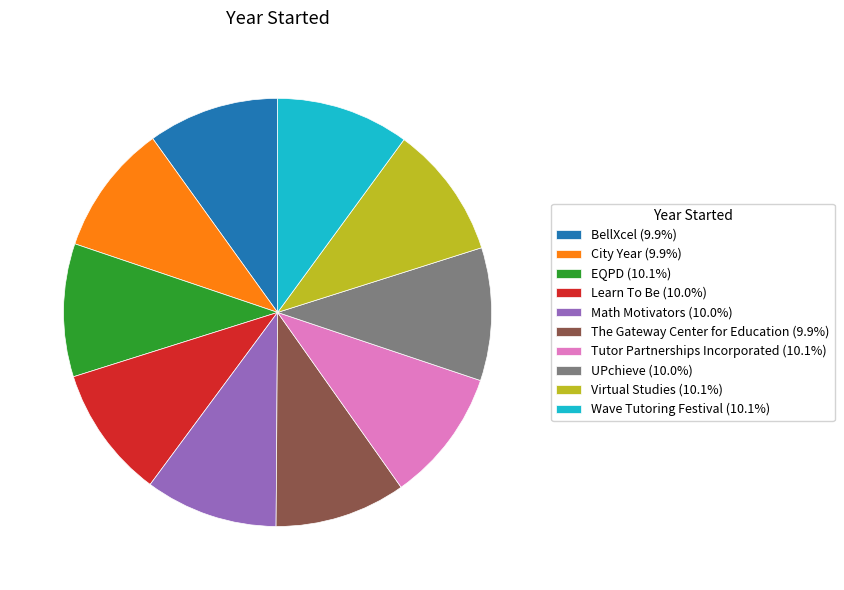

Is EQPD (10.1%) the majority of the pie?

No